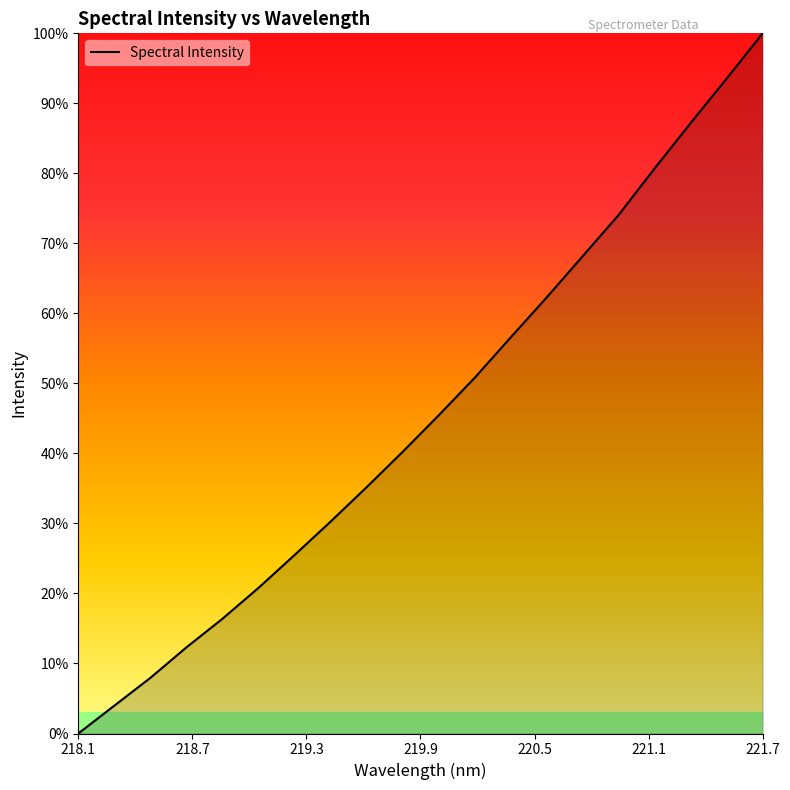

What is the maximum value shown in the chart?

100.0